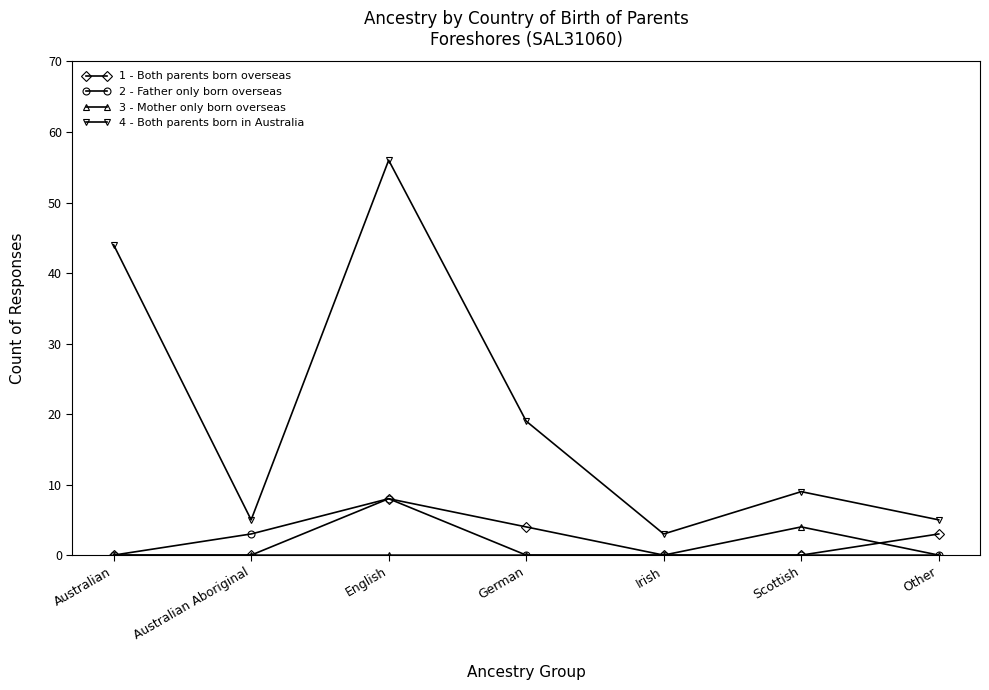

What is the greatest value displayed?

56